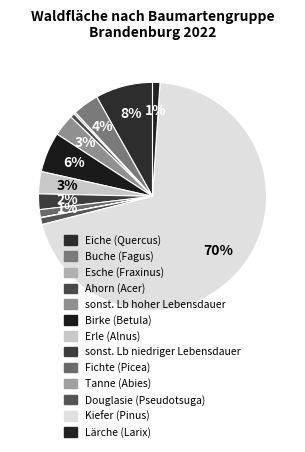

The Esche (Fraxinus) slice represents 15% of the pie. True or false?

False